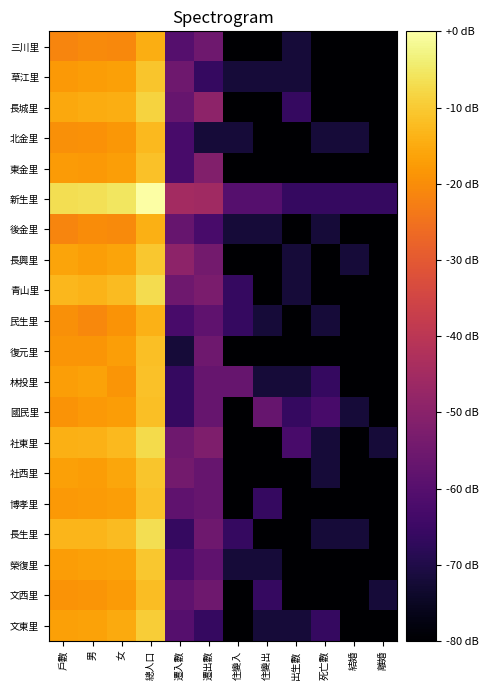

What is the total value across all series at 總人口?

-206.9